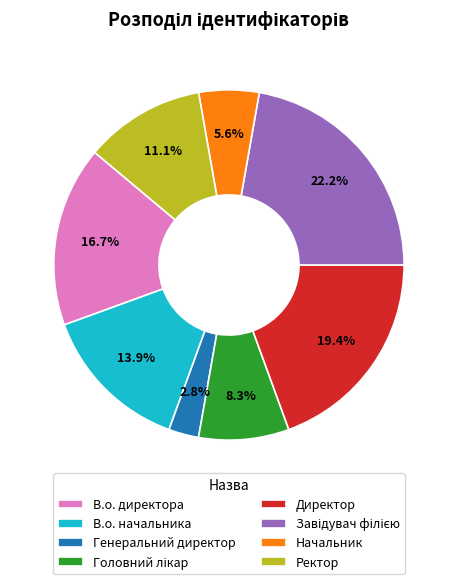

What is the ratio of the value at Начальник to the value at Директор?

0.3